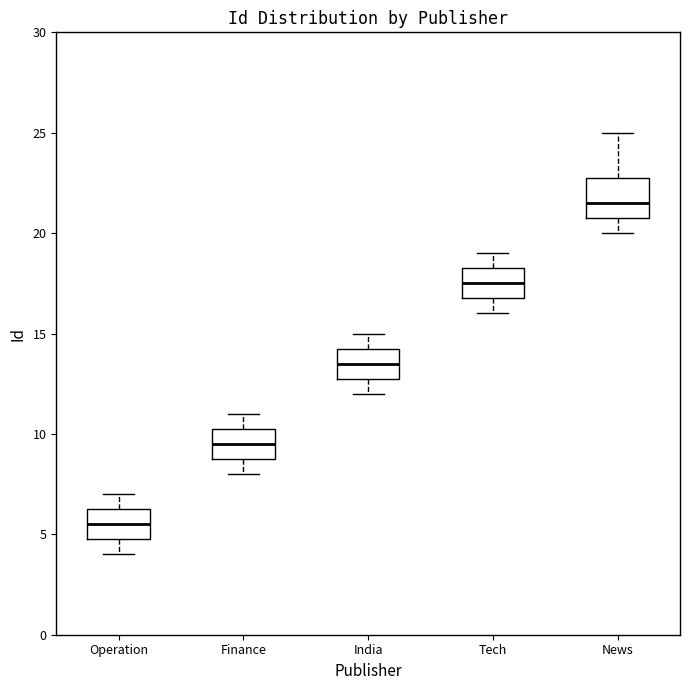

Reading left to right, read every box against the y-axis: the position of its median line, the range the box covers, and the ends of its whiskers. The values are not printed on the chart, so give them approximately, as read against the axis.

Operation: median 5.5, box 5.0 to 6.5, whiskers 4.0 to 7.0
Finance: median 9.5, box 9.0 to 10.5, whiskers 8.0 to 11.0
India: median 13.5, box 13.0 to 14.5, whiskers 12.0 to 15.0
Tech: median 17.5, box 17.0 to 18.5, whiskers 16.0 to 19.0
News: median 21.5, box 21.0 to 23.0, whiskers 20.0 to 25.0